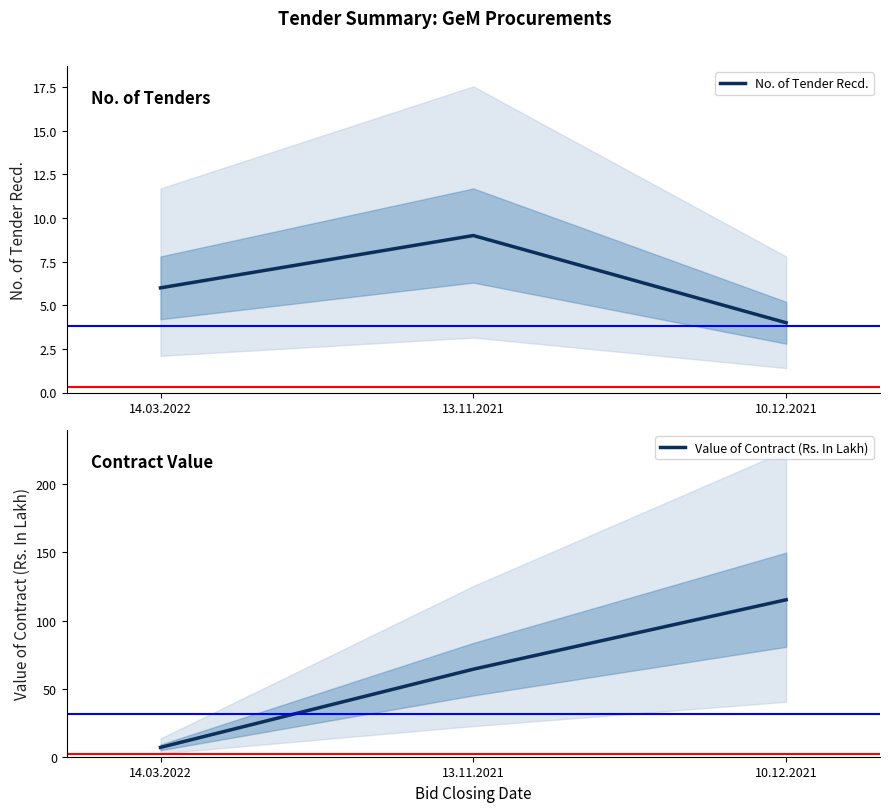

Reading left to right, transcribe all the data shown in this chart.

No. of Tender Recd.: 14.03.2022=6.0	13.11.2021=9.0	10.12.2021=4.0
Value of Contract (Rs. In Lakh): 14.03.2022=6.8	13.11.2021=64.3	10.12.2021=115.2